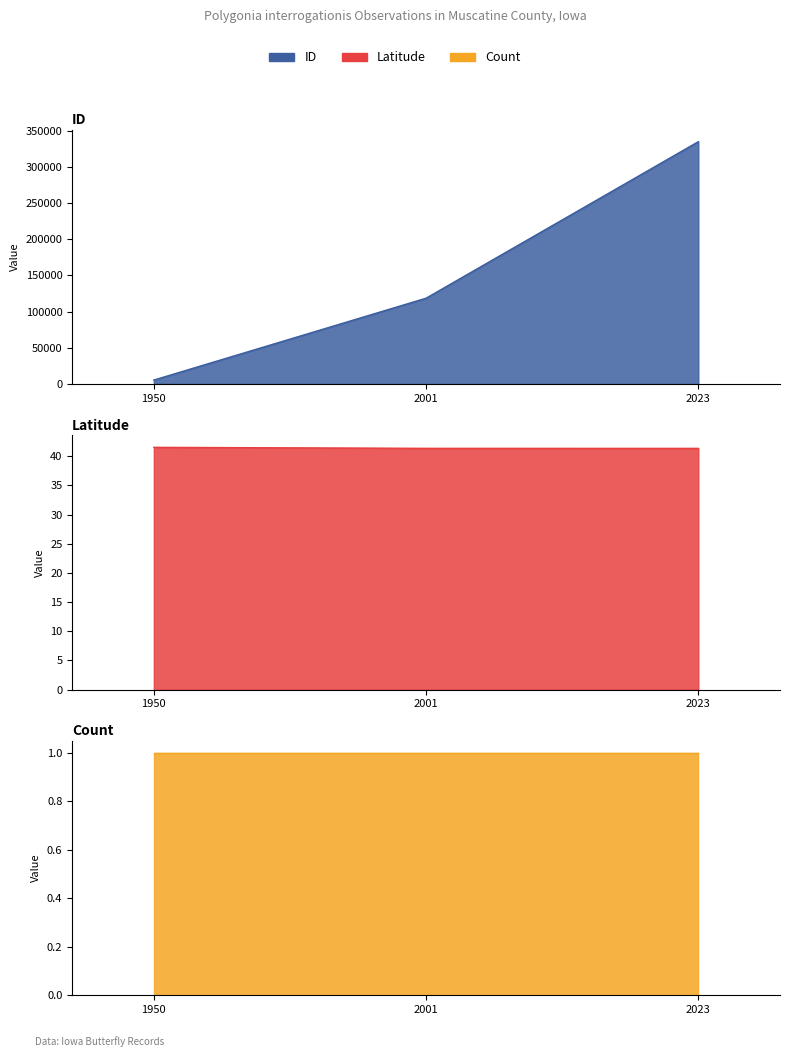

Rank the categories by Latitude value from lowest to highest.

2023, 2001, 1950